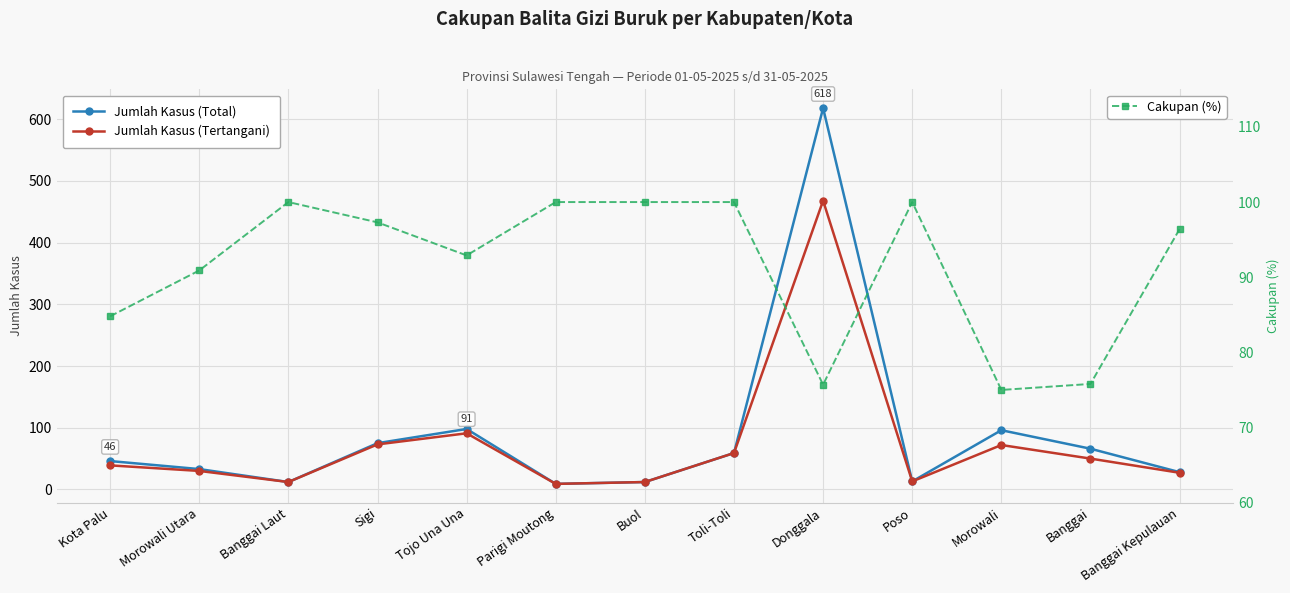

Where is the first local maximum for Jumlah Kasus (Total)?

Tojo Una Una